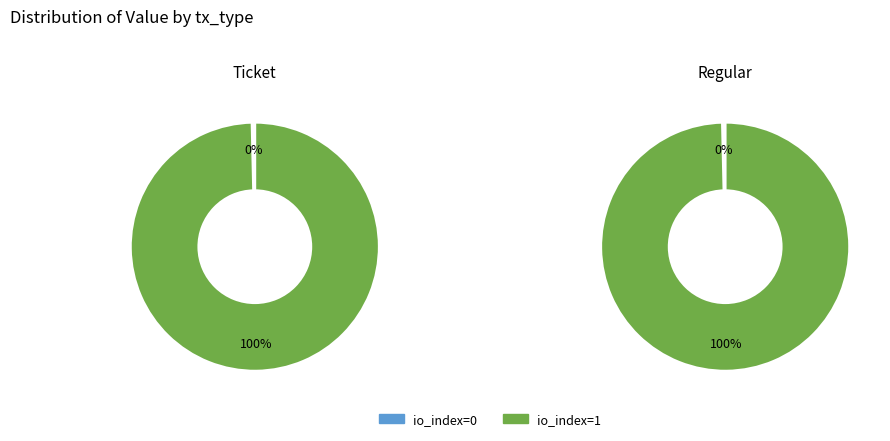

To the nearest percent, what is the combined percentage of io_index=0 and io_index=1?

100%